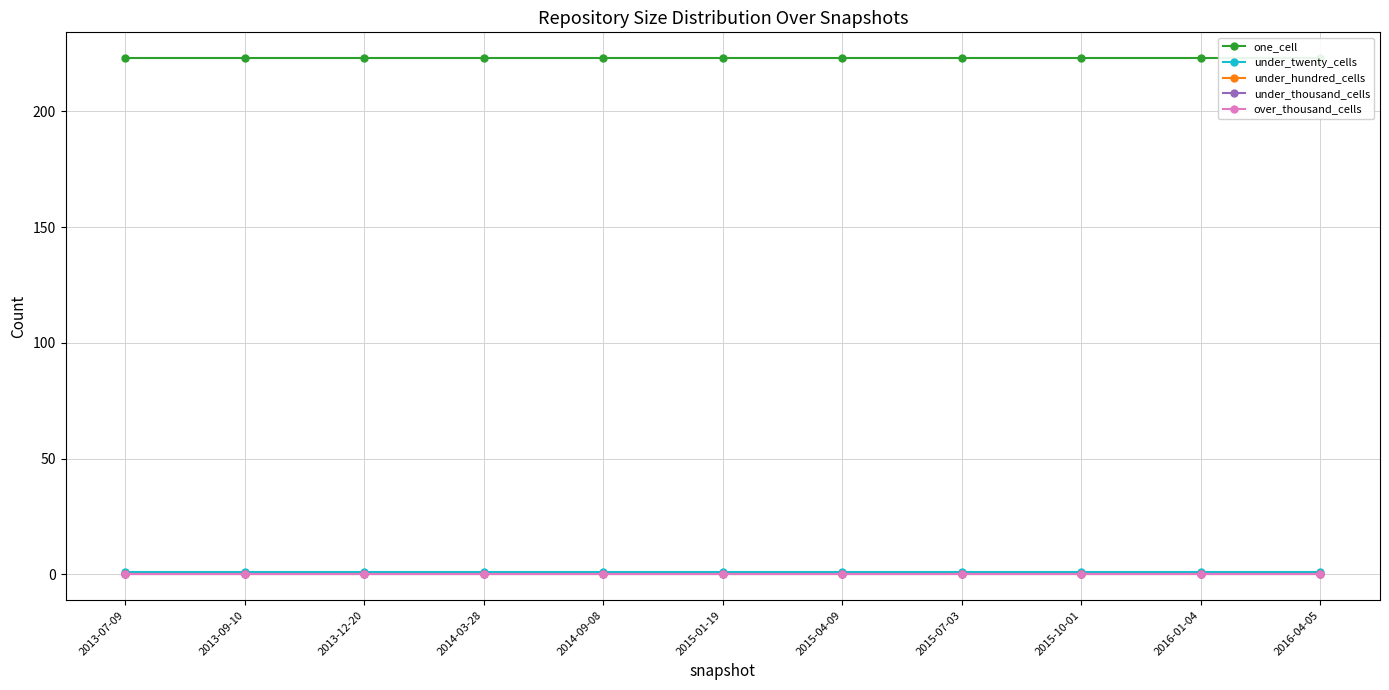

True or false: over_thousand_cells and under_thousand_cells intersect in this chart.

False